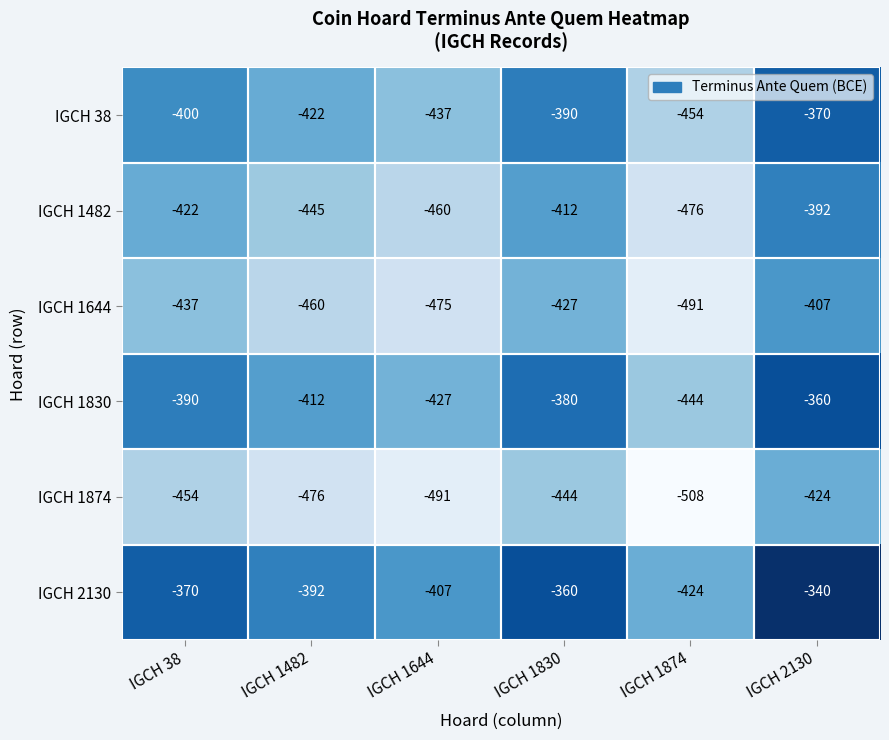

How many IGCH 1644 values are between -475 and -427?

4